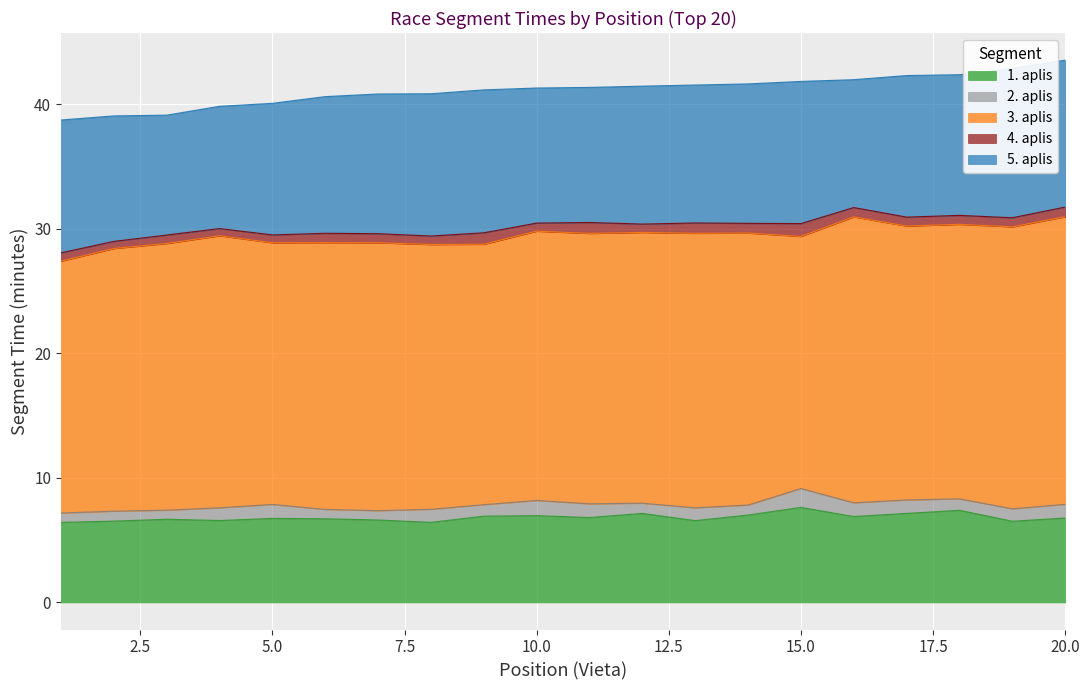

True or false: 3. aplis and 2. aplis intersect in this chart.

False